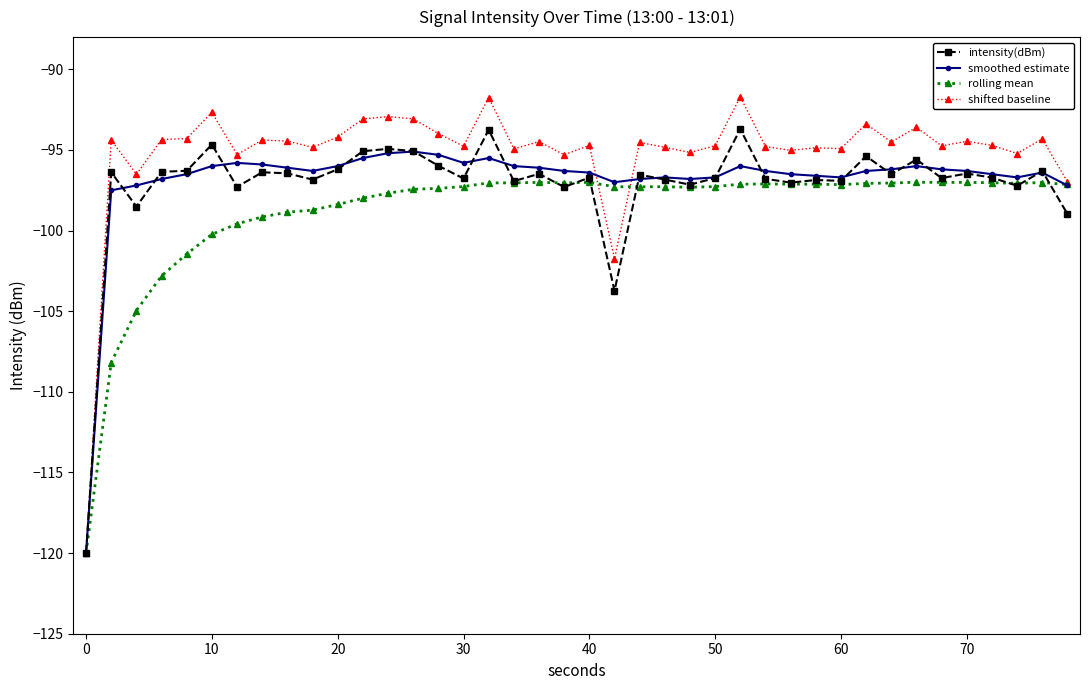

What is the value of the shifted baseline point at the 4th from the left?

-94.4